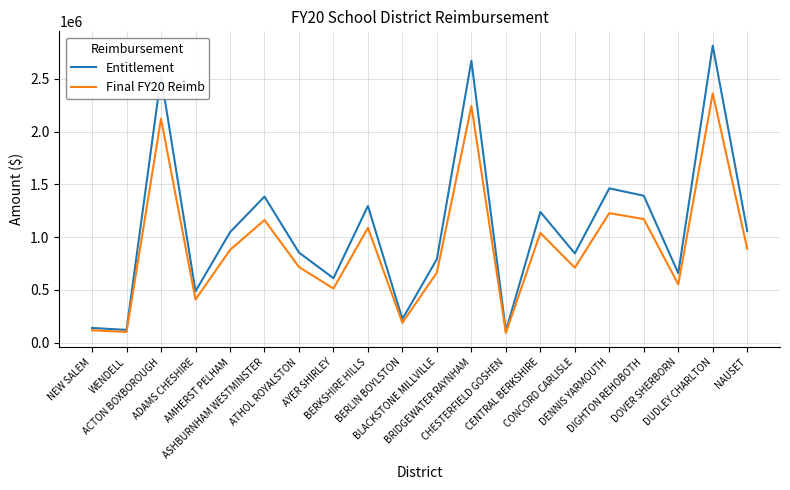

What is the difference between the maximum and second lowest values in the Entitlement series?

2692334.0